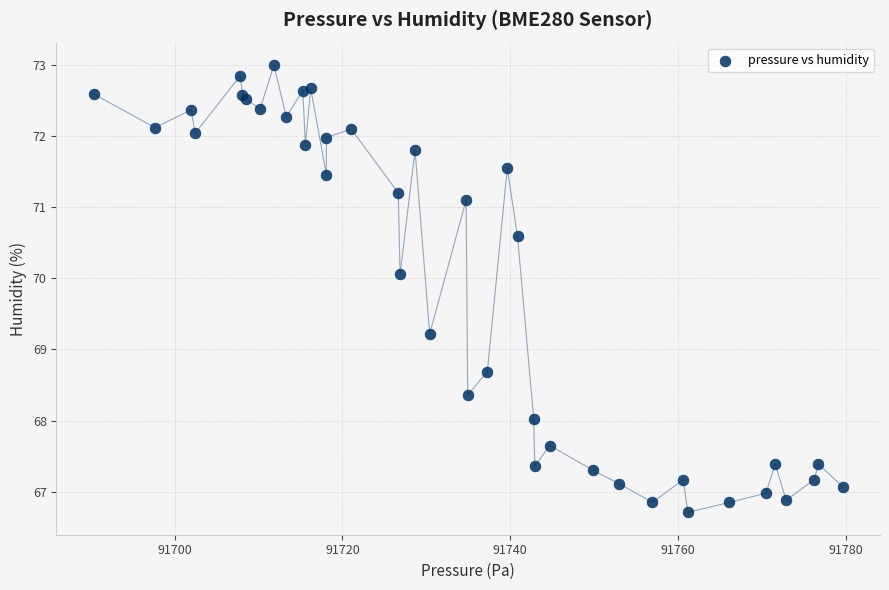

What Y value in the scatter plot is closest to 69?

69.2